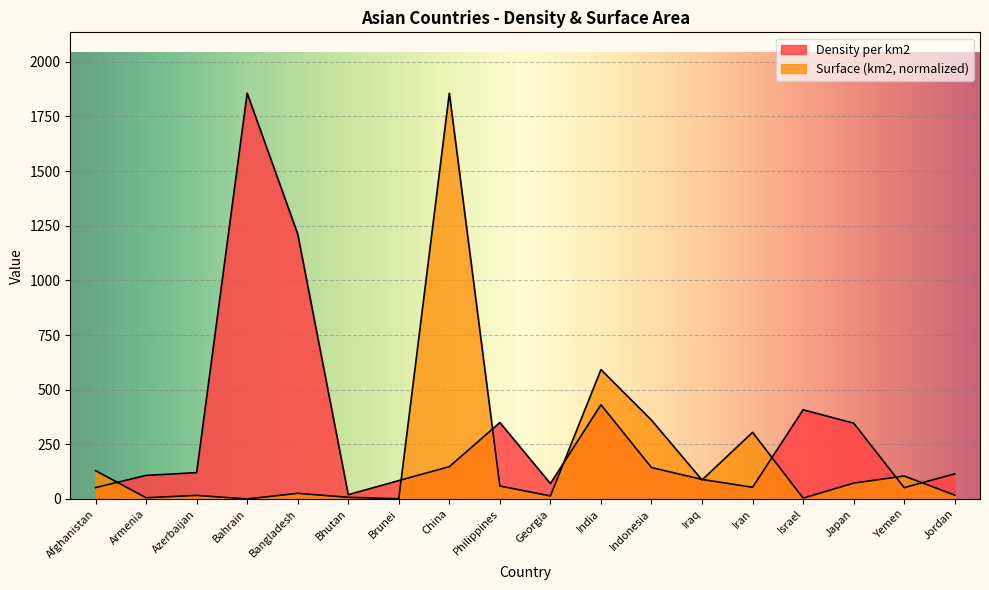

The Density per km2 series shows 52.3 at Afghanistan. True or false?

True